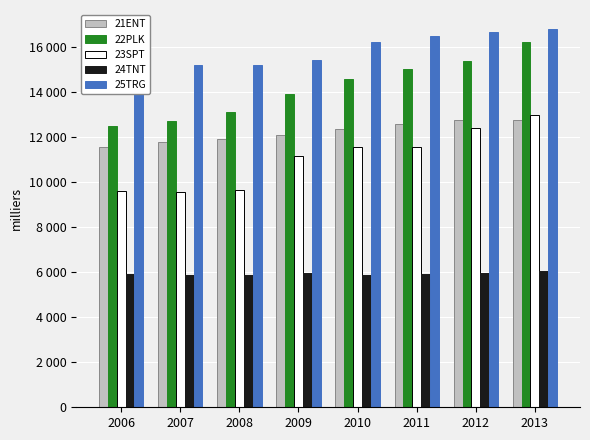

At which label is 23SPT closest to 11256?

2009